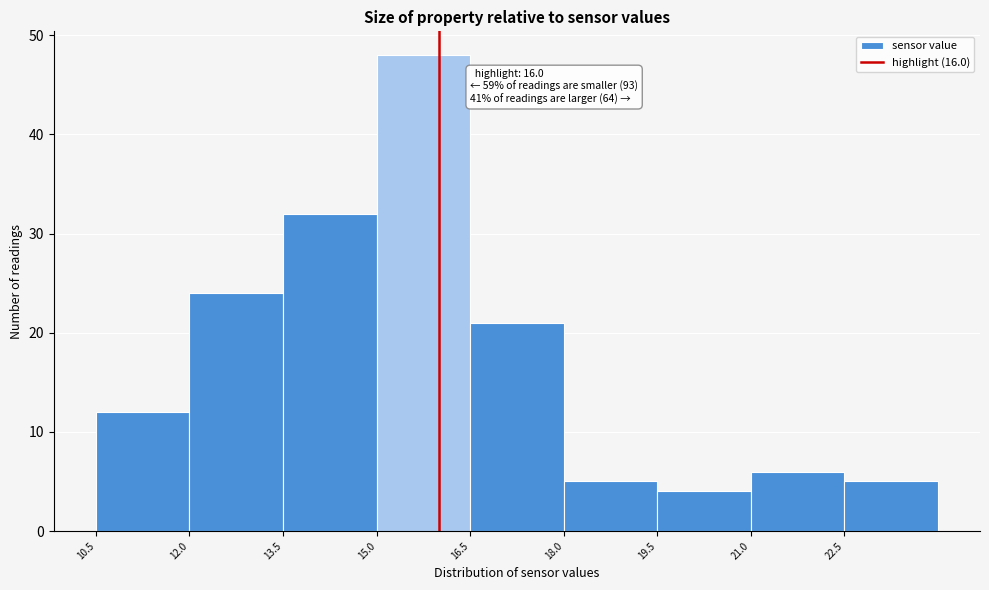

Which range on the x-axis has the tallest bar?

15.0 to 16.5